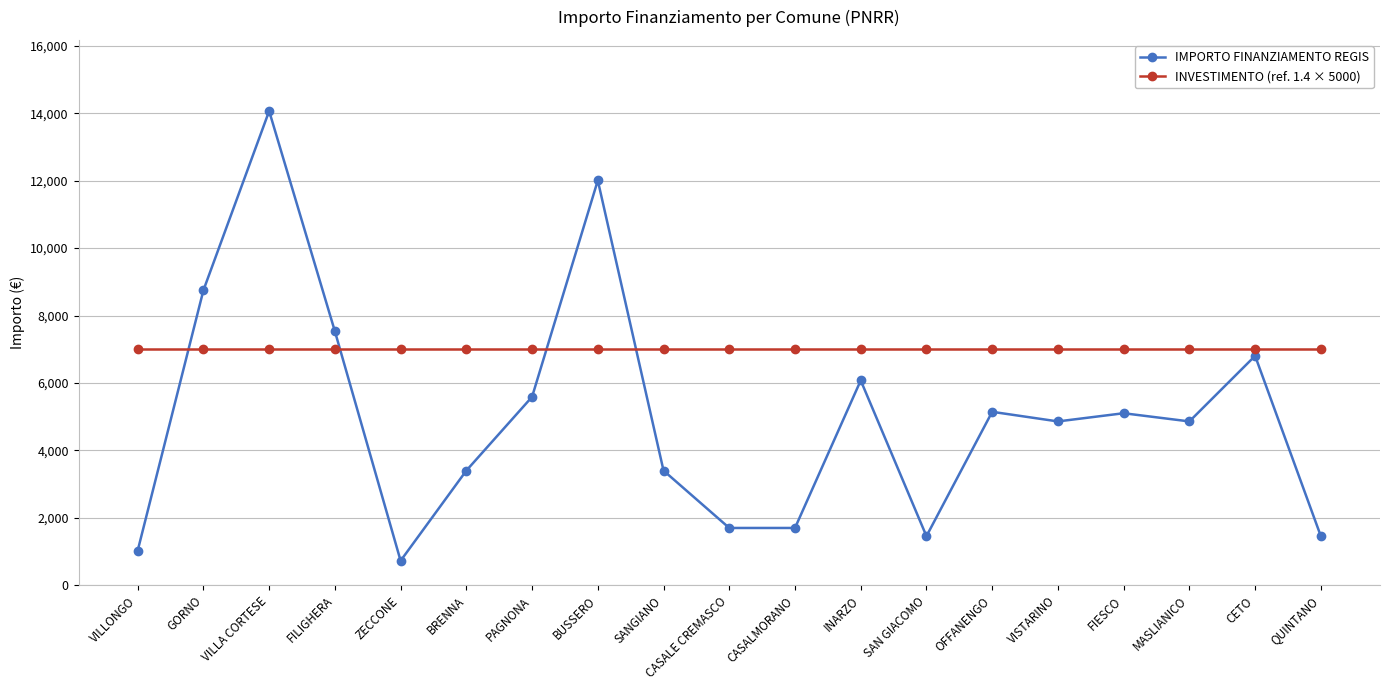

What is the label of the 17th point from the right?

VILLA CORTESE